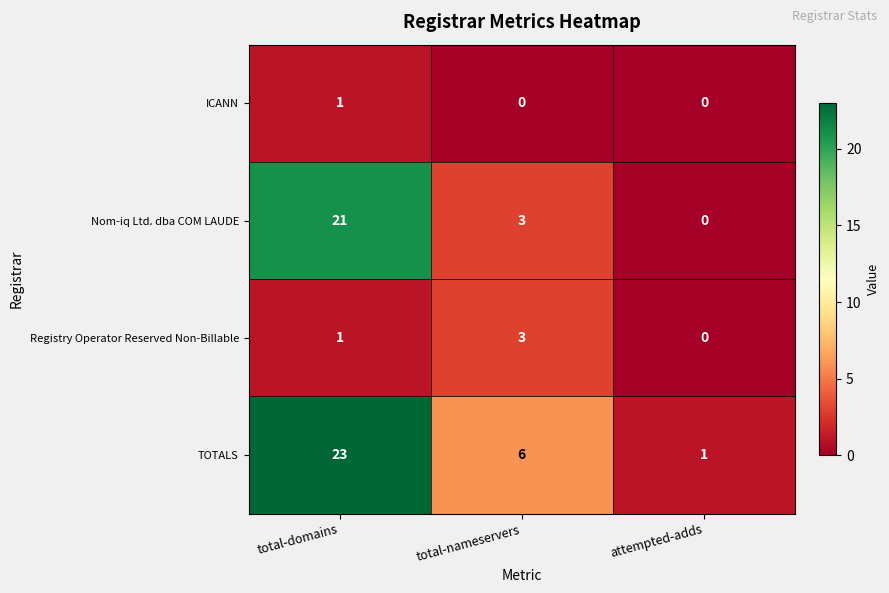

What is the difference between the Nom-iq Ltd. dba COM LAUDE values at total-domains and total-nameservers?

18